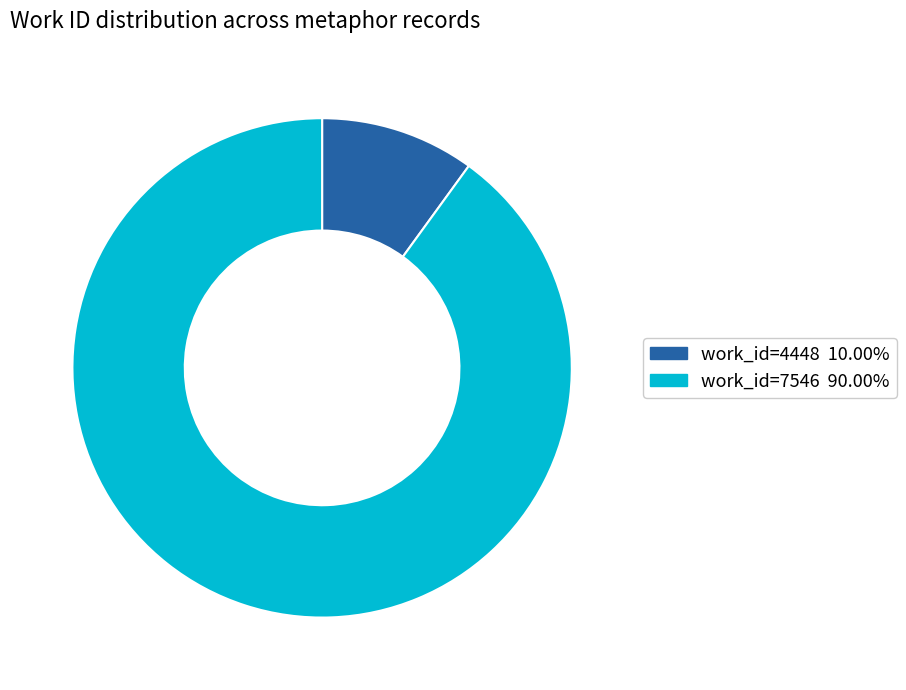

Is there any slice that represents more than half of the pie?

Yes